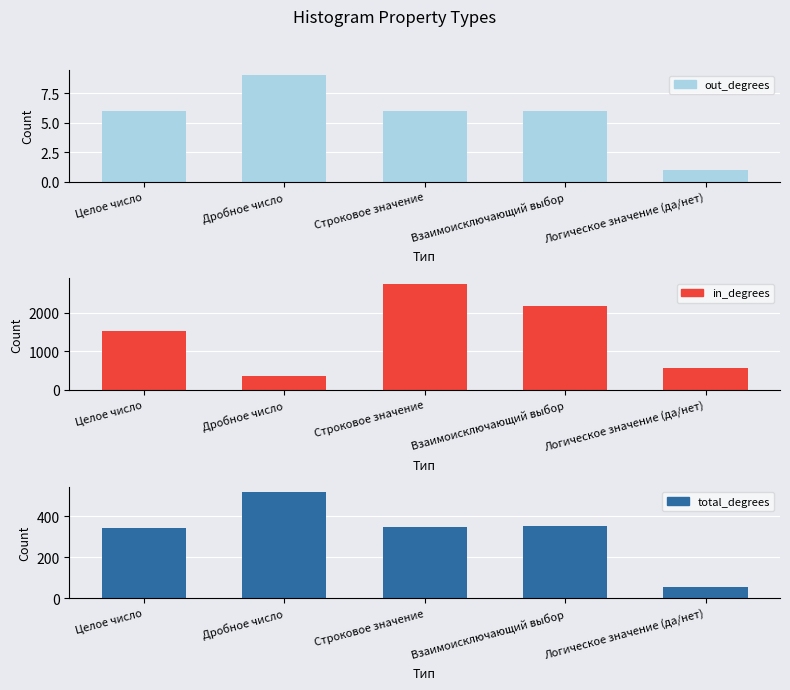

Reading left to right, extract all data points from this chart.

out_degrees: 6	9	6	6	1
in_degrees: 1535	371	2762	2176	578
total_degrees: 345	520	349	352	57